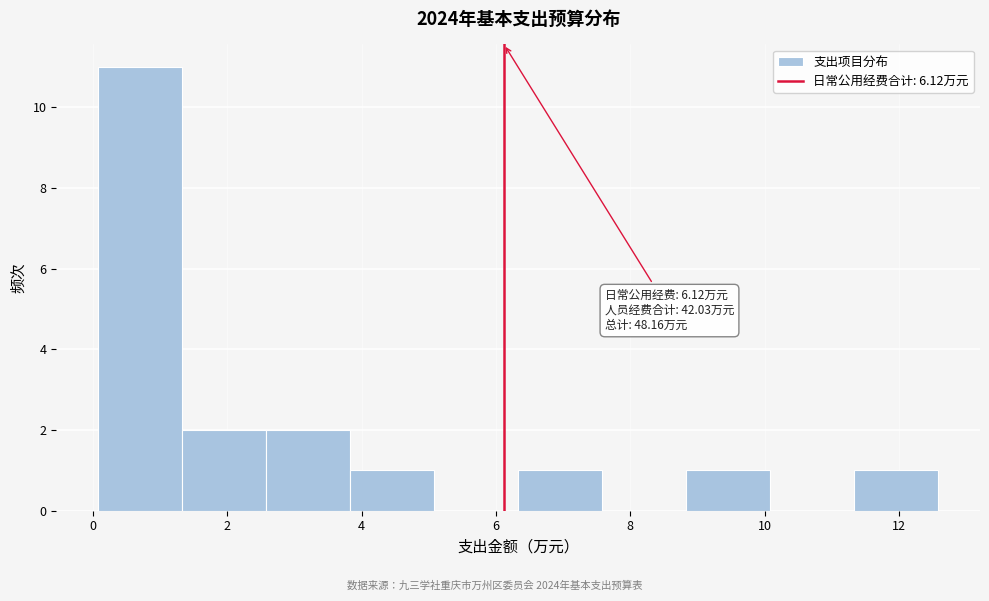

Over which range of the x-axis is the bar tallest?

0.0 to 1.4